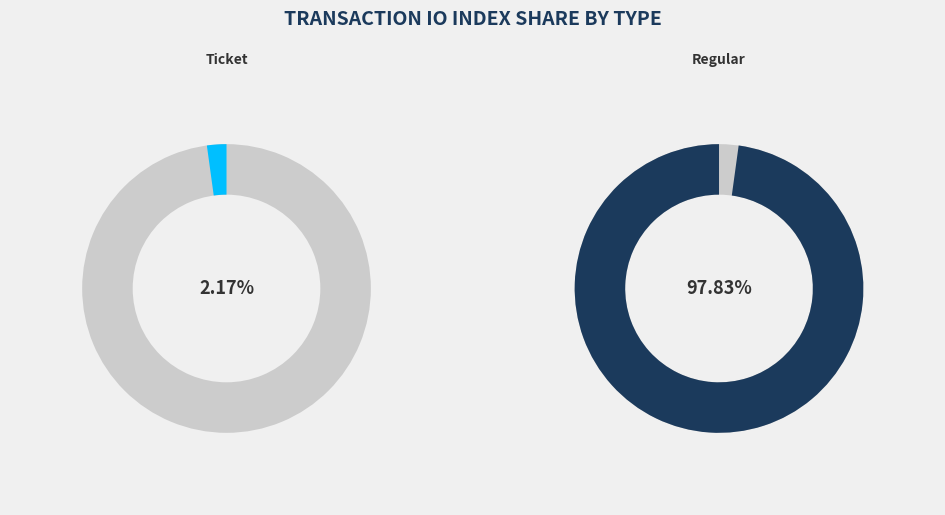

To the nearest percent, what is the difference between the largest and smallest slice percentages?

96%